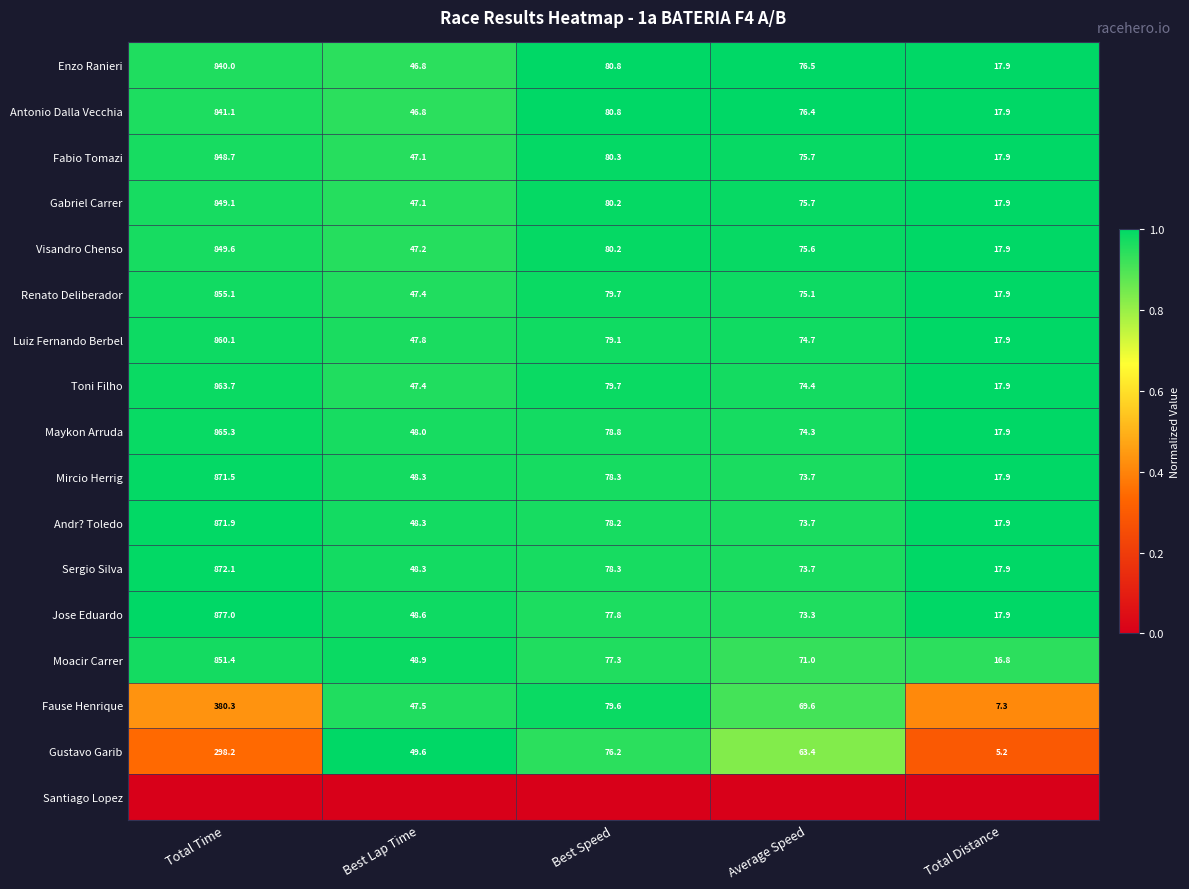

List the labels in order of Fabio Tomazi value, smallest first.

Total Distance, Best Lap Time, Average Speed, Best Speed, Total Time